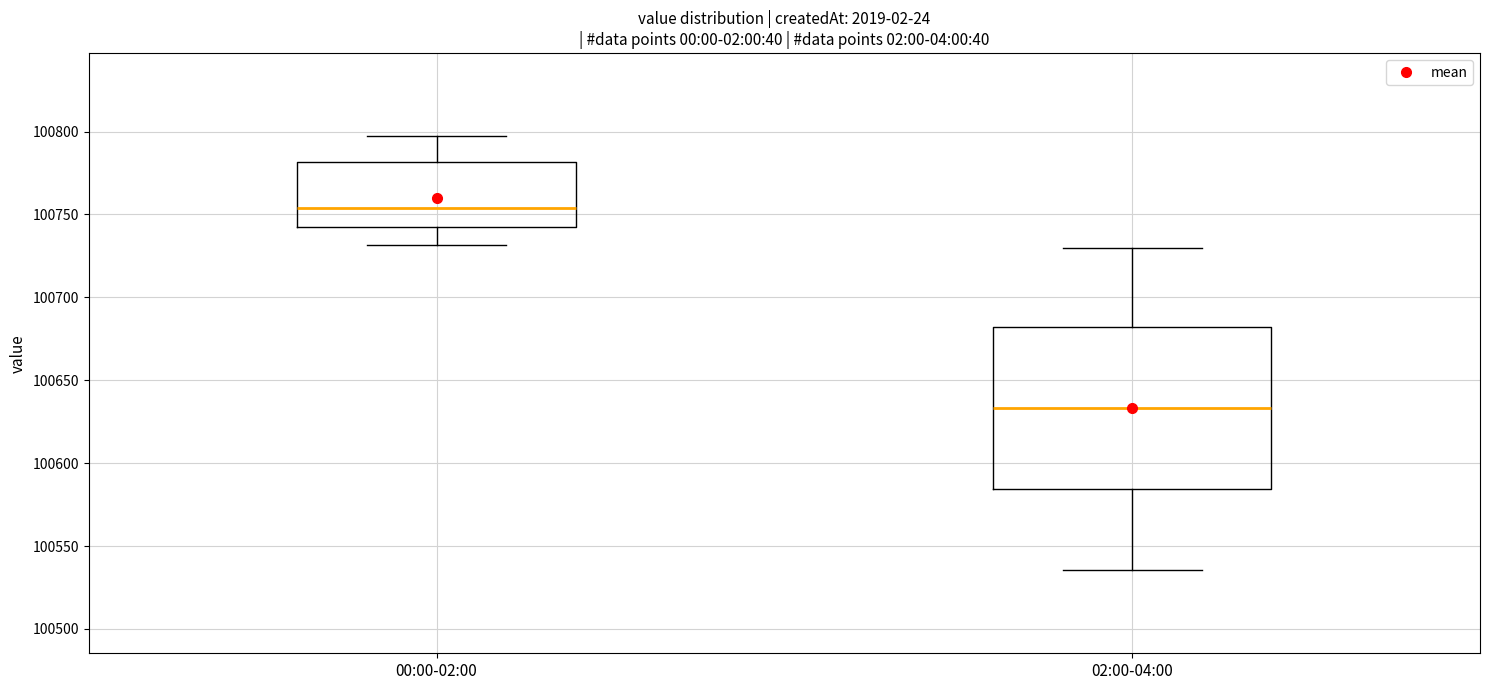

Which box has the highest median line?

00:00-02:00